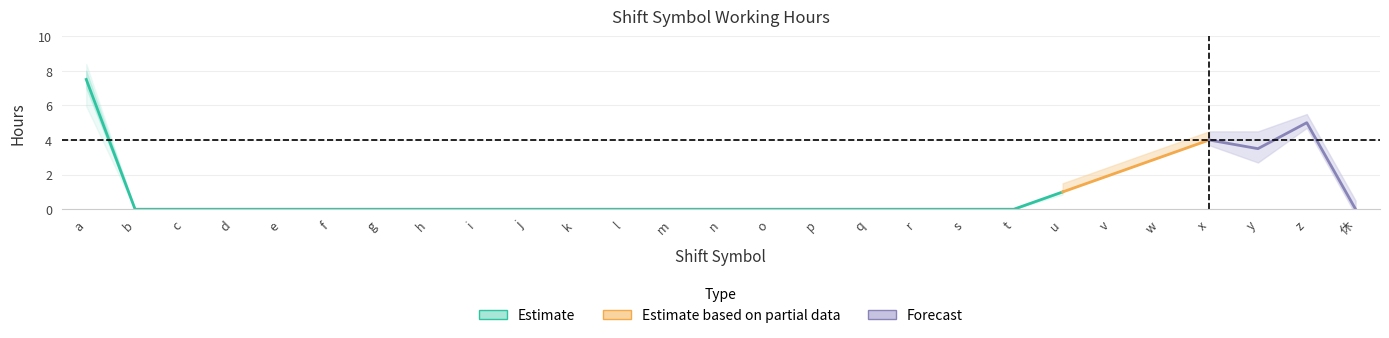

Does the chart have visible grid lines?

Yes